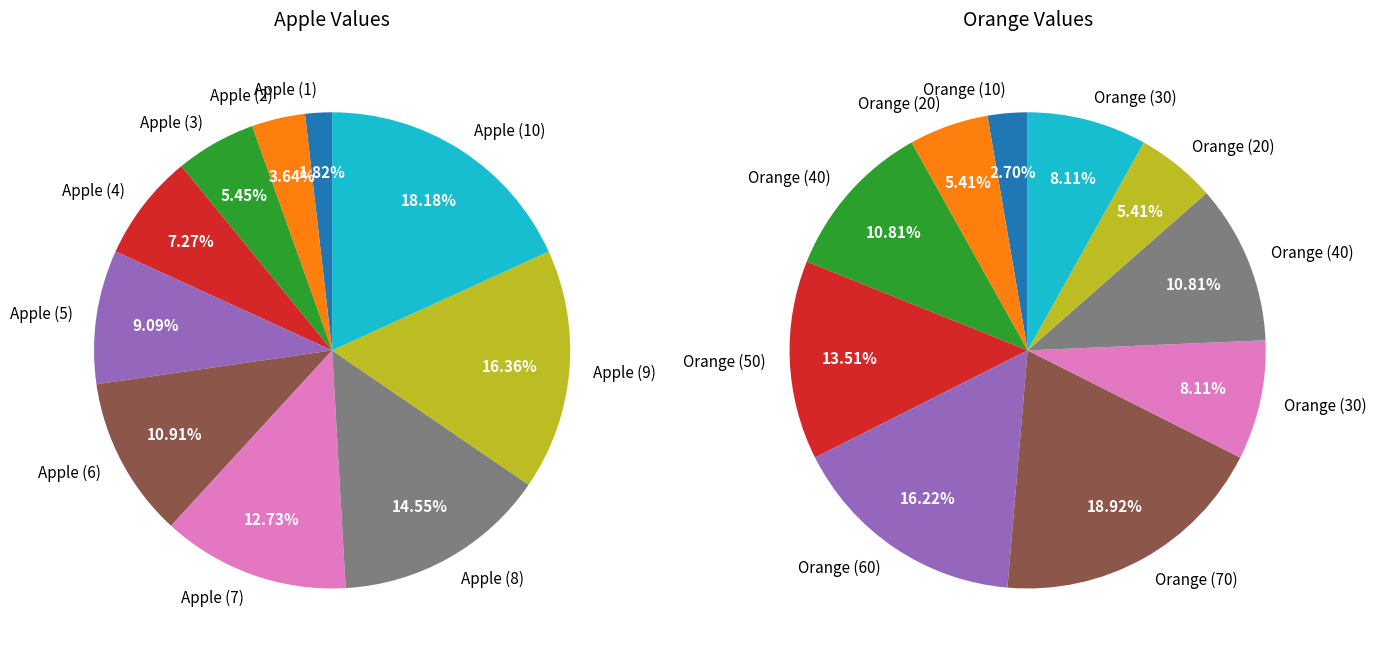

To the nearest percent, what percentage of the pie is 9?

16%